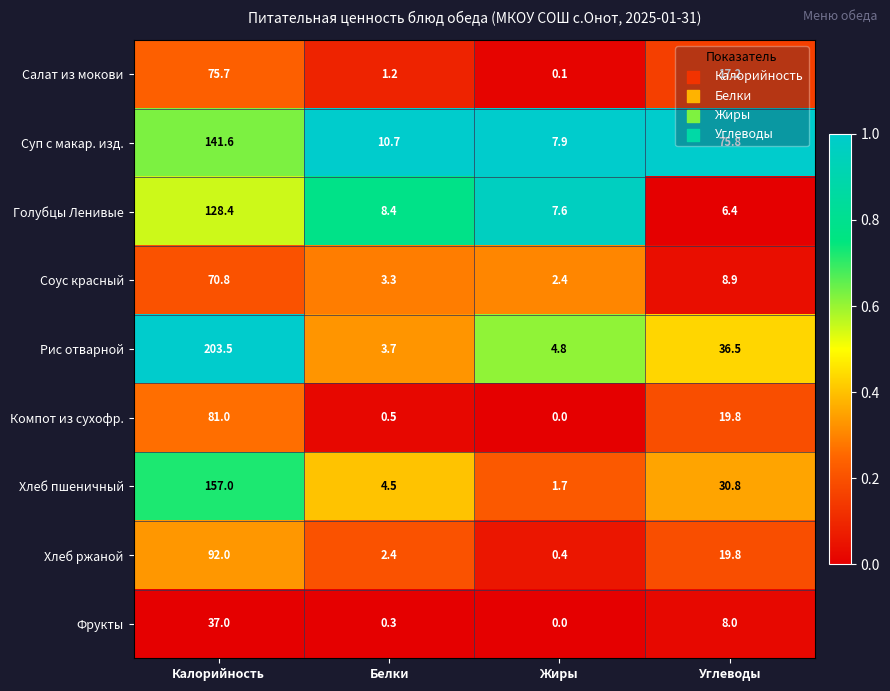

Rank the series at Белки from lowest to highest value.

Фрукты, Компот из сухофр., Салат из мокови, Хлеб ржаной, Соус красный, Рис отварной, Хлеб пшеничный, Голубцы Ленивые, Суп с макар. изд.